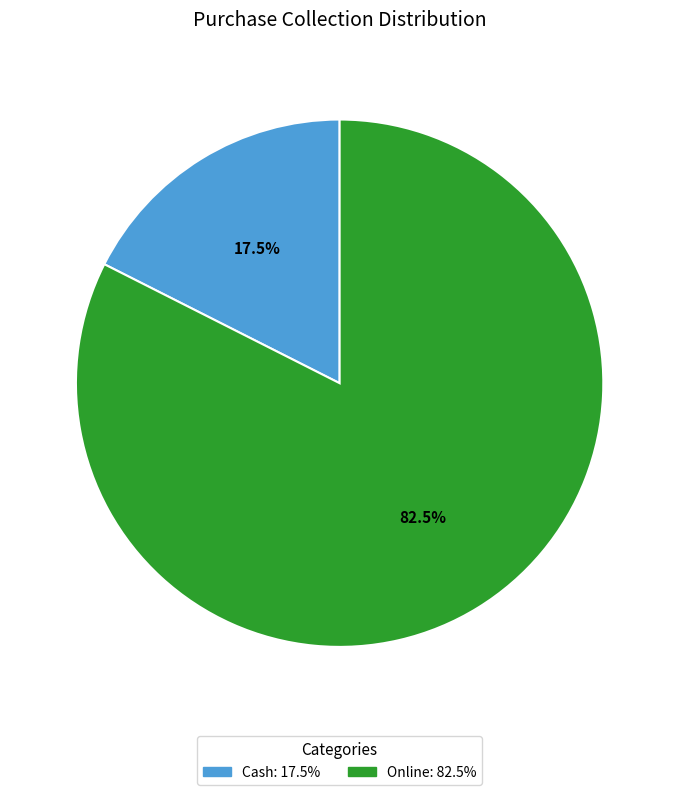

Which has a higher value, Cash or Online?

Online